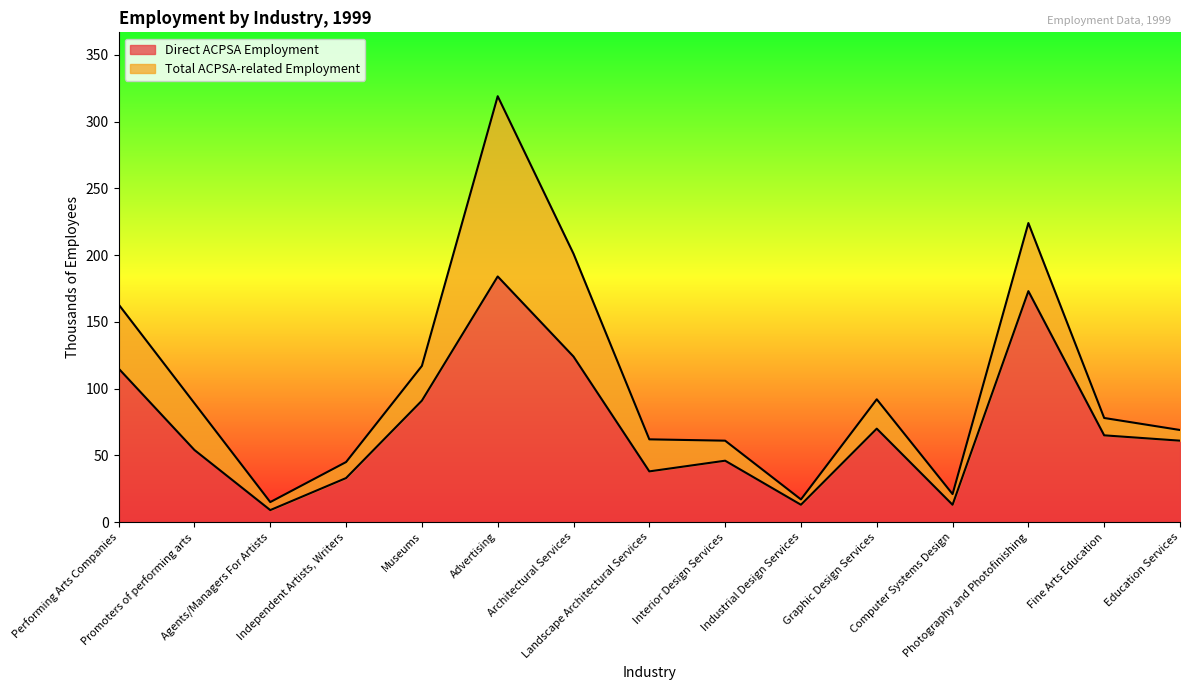

True or false: Direct ACPSA Employment and Total ACPSA-related Employment intersect in this chart.

False